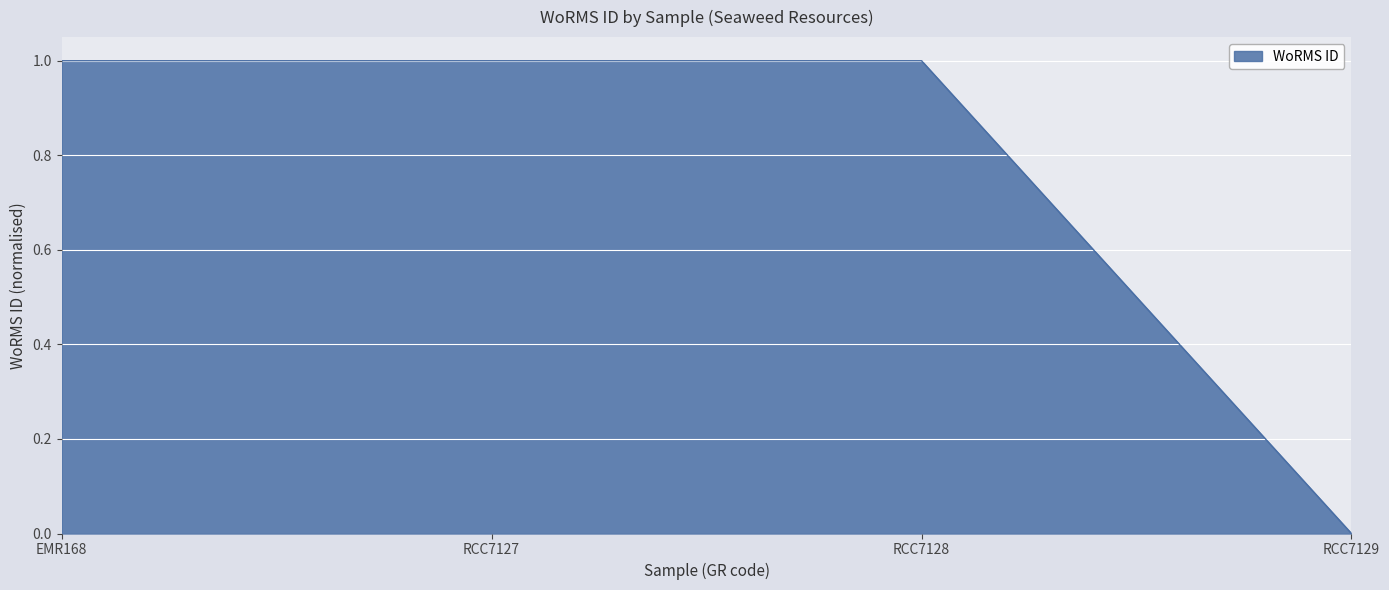

True or false: the data has more than 1 interior local peaks.

False